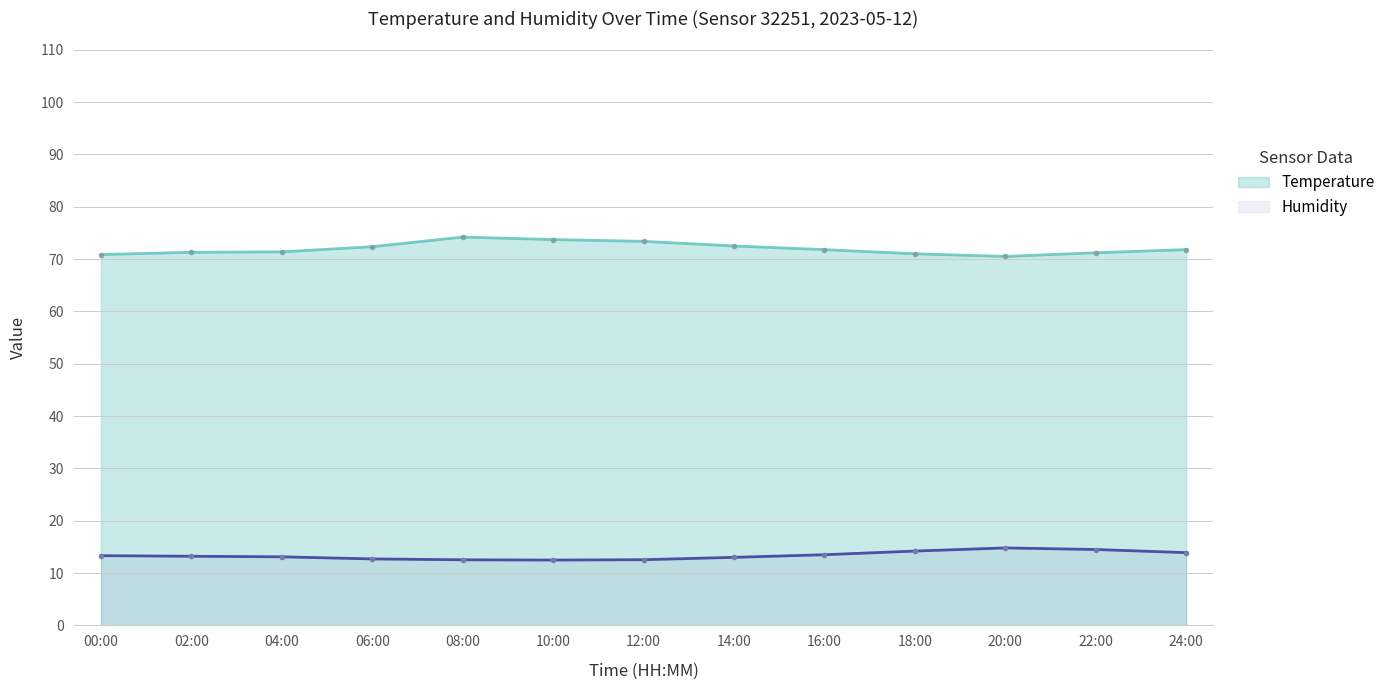

How many data points does each series have?

13